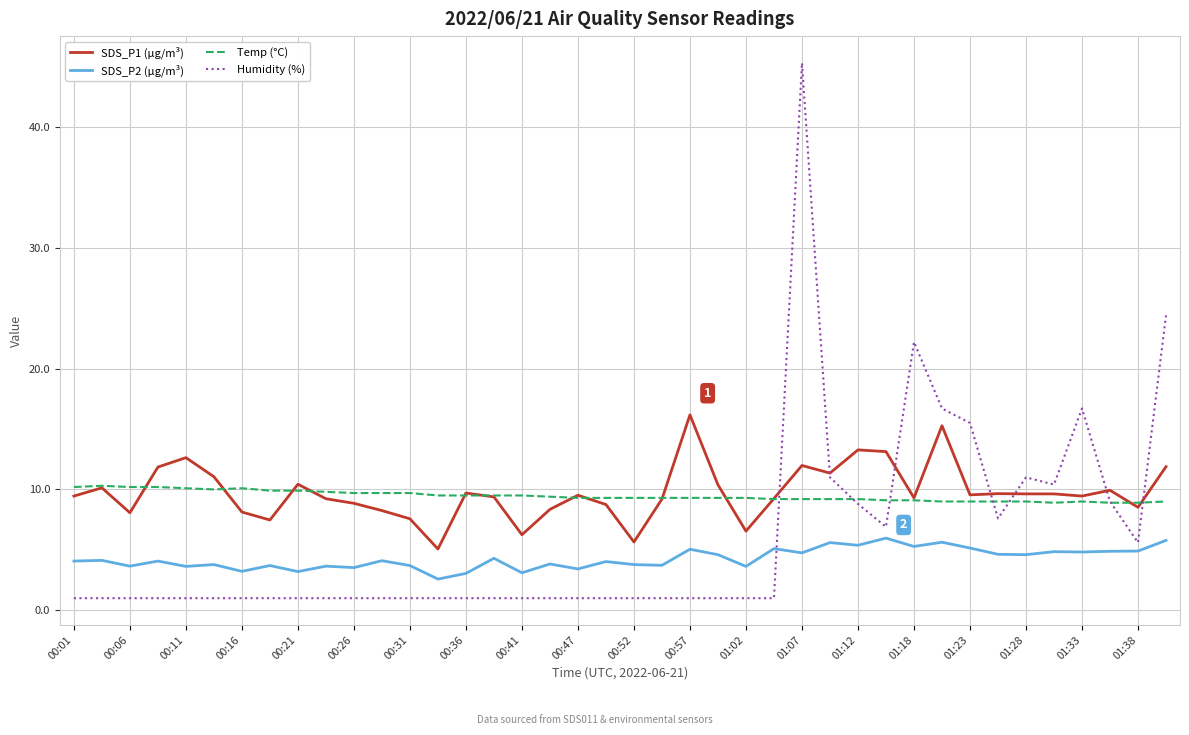

Which series has the largest range (max minus min)?

Humidity (%)